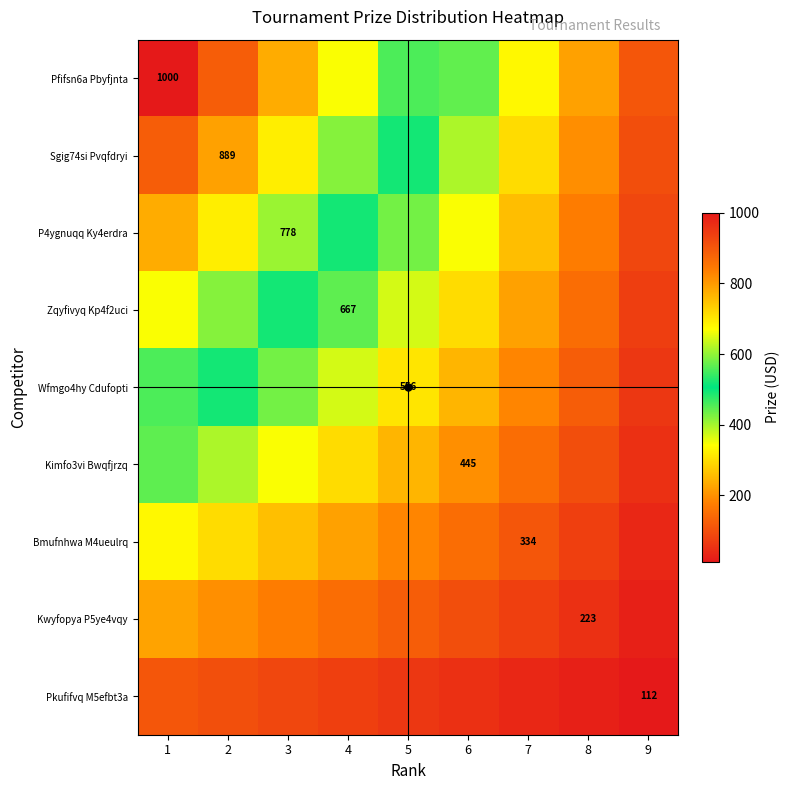

How many series are shown in this chart?

9